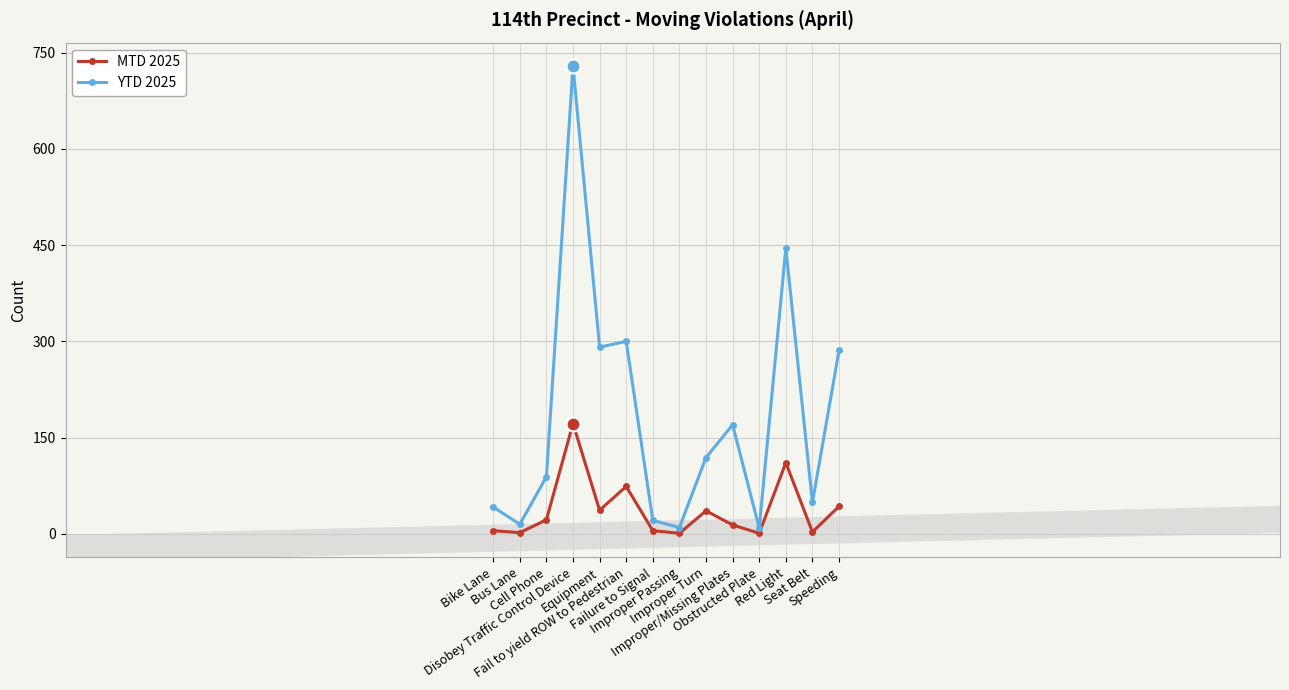

List the series in order of their overall mean, highest first.

YTD 2025, MTD 2025